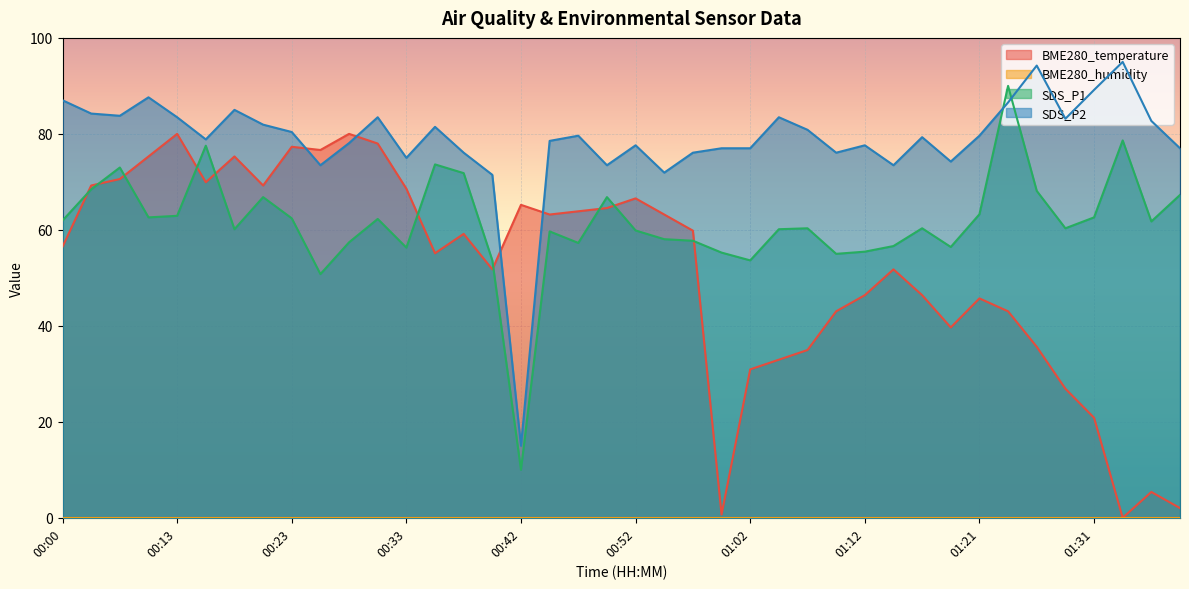

The BME280_temperature series shows 59.2 at 00:38. True or false?

True